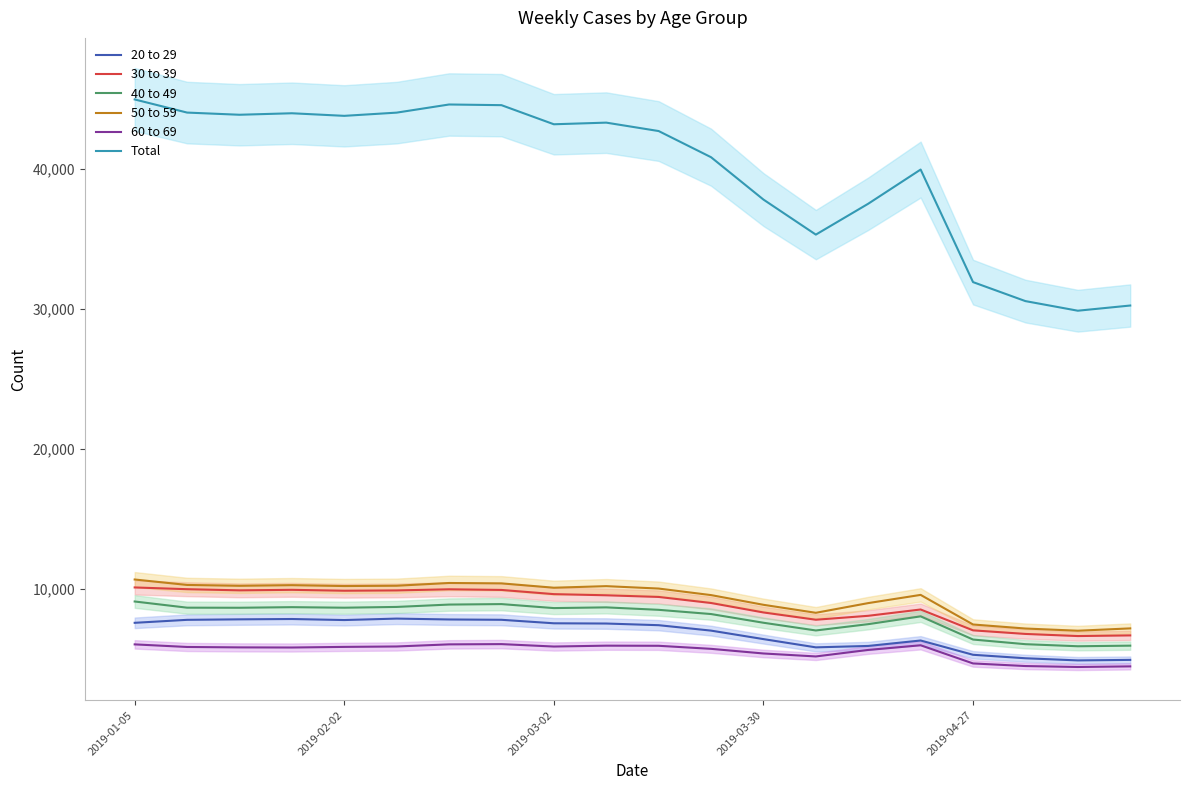

What is the minimum value for 20 to 29?

4868